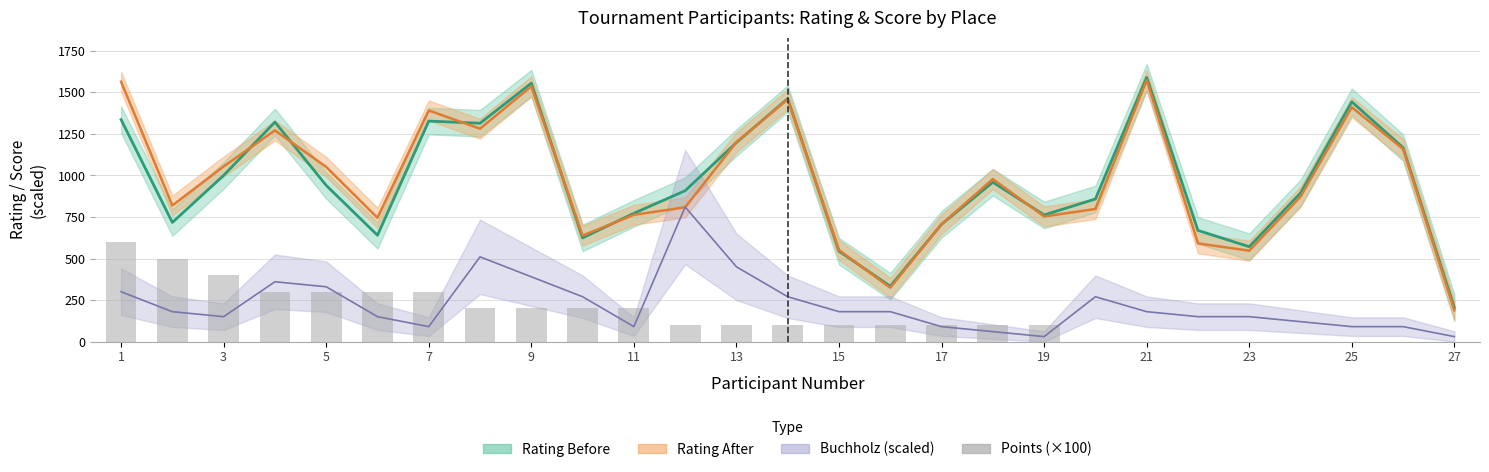

True or false: the data shows -320 at 23.

False